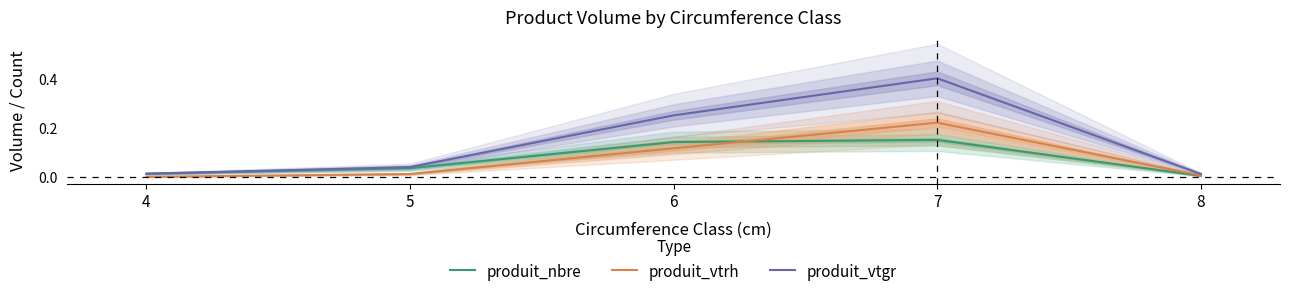

Reading left to right, extract all data points from this chart.

produit_nbre: 4=0.0	5=0.0	6=0.1	7=0.1	8=0.0
produit_vtrh: 4=0.0	5=0.0	6=0.1	7=0.2	8=0.0
produit_vtgr: 4=0.0	5=0.0	6=0.2	7=0.4	8=0.0